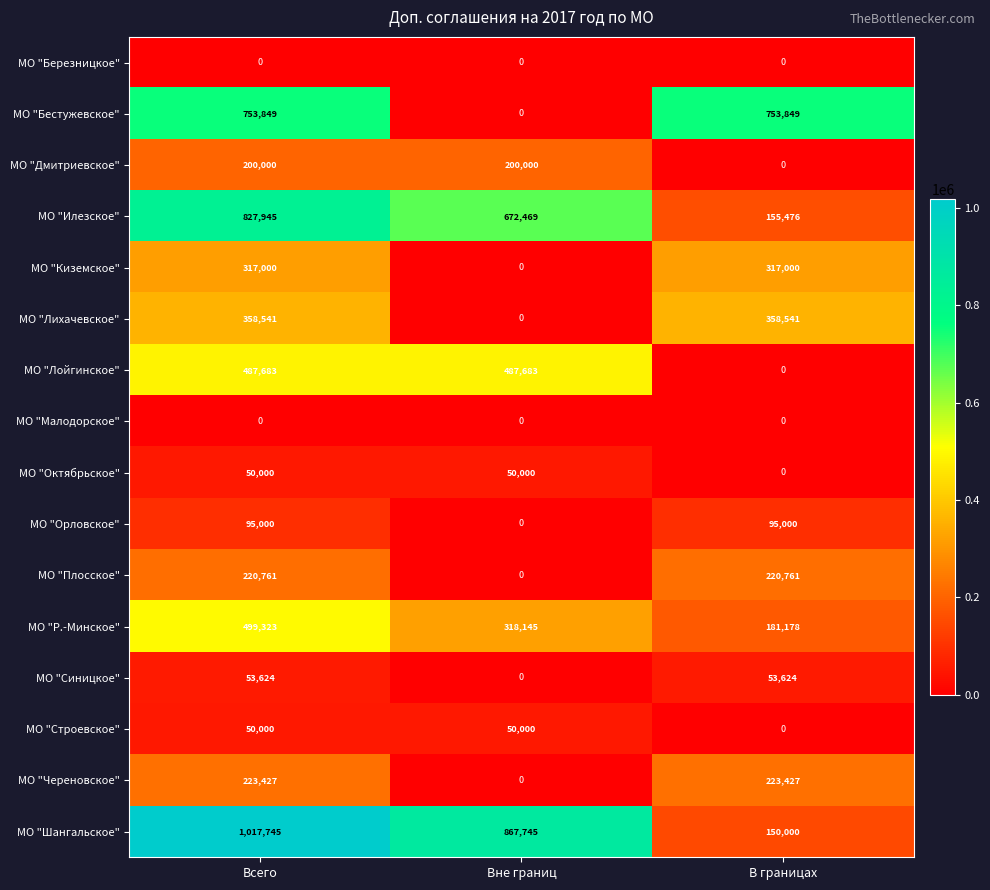

What is the spread (max minus min) of values at В границах?

753849